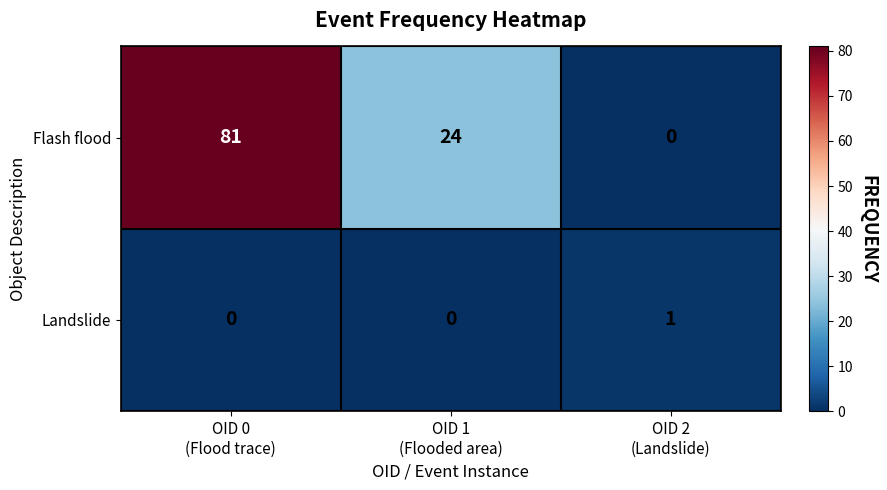

Reading left to right, extract all data points from this chart.

Flash flood: 81	24	0
Landslide: 0	0	1